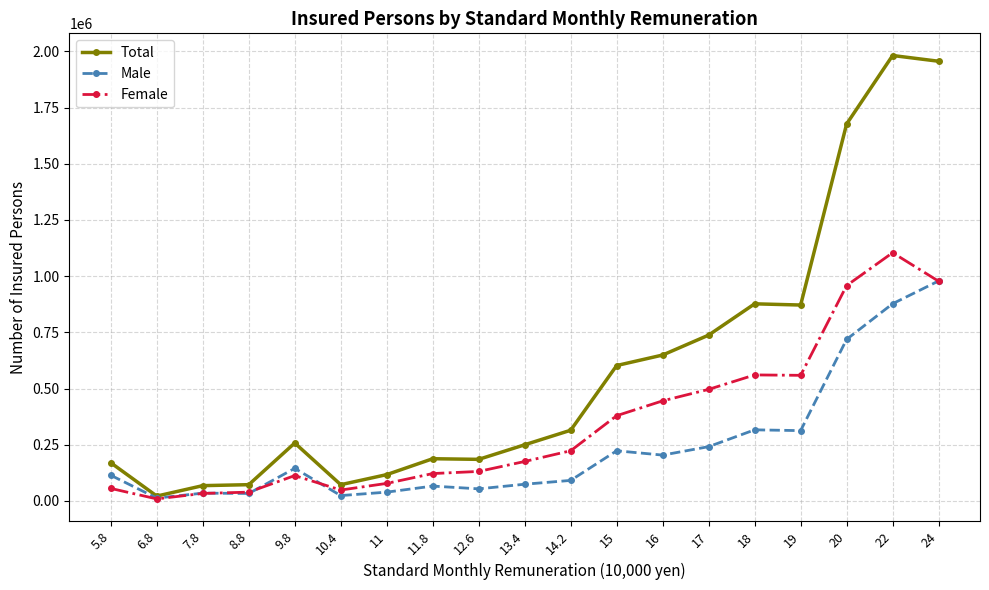

Which series has the largest total across all categories?

Total